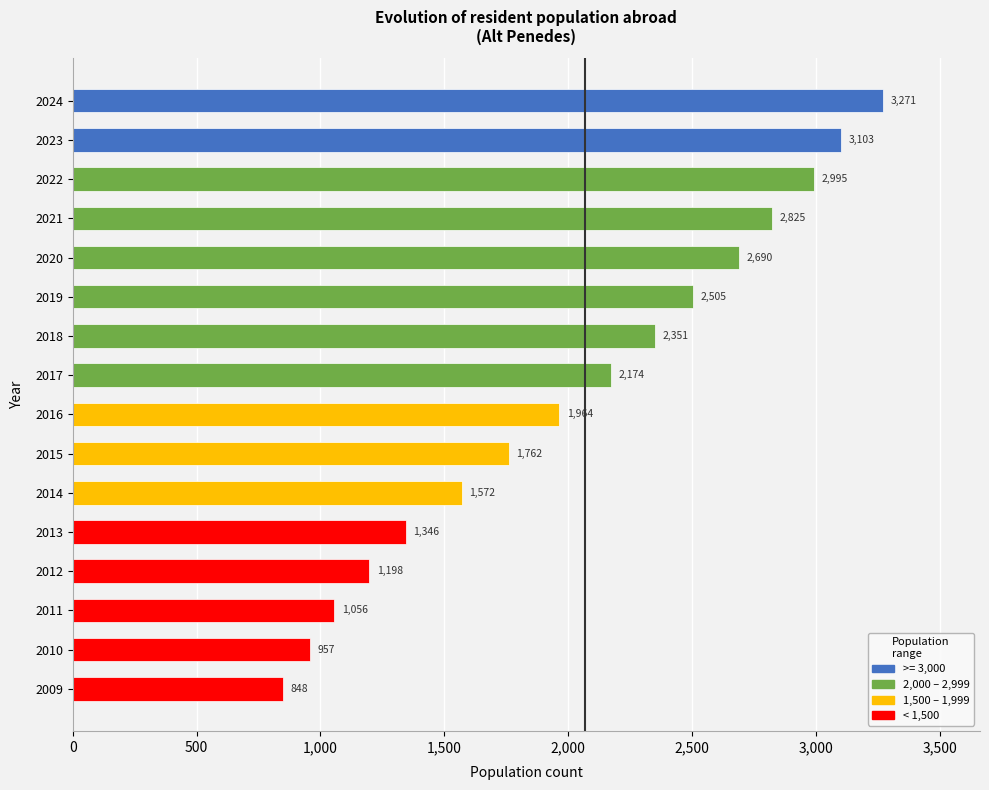

What is the value of the 4th bar from the top?

2825